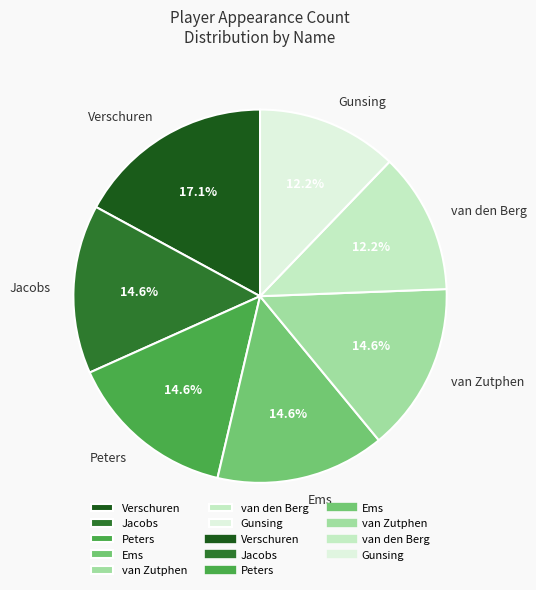

Does van Zutphen account for over 50% of the chart?

No